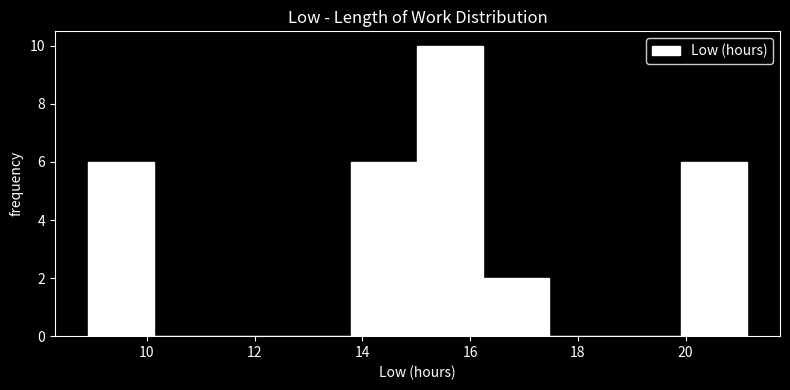

Reading left to right, transcribe this chart: for each bar, give the range it covers on the x-axis and its height. Neither the bar edges nor the heights are printed on the chart, so give them approximately, as read against the axes.

9.0 to 10.2: 6
10.2 to 11.4: 0
11.4 to 12.6: 0
12.6 to 13.8: 0
13.8 to 15.0: 6
15.0 to 16.2: 10
16.2 to 17.4: 2
17.4 to 18.6: 0
18.6 to 20.0: 0
20.0 to 21.2: 6